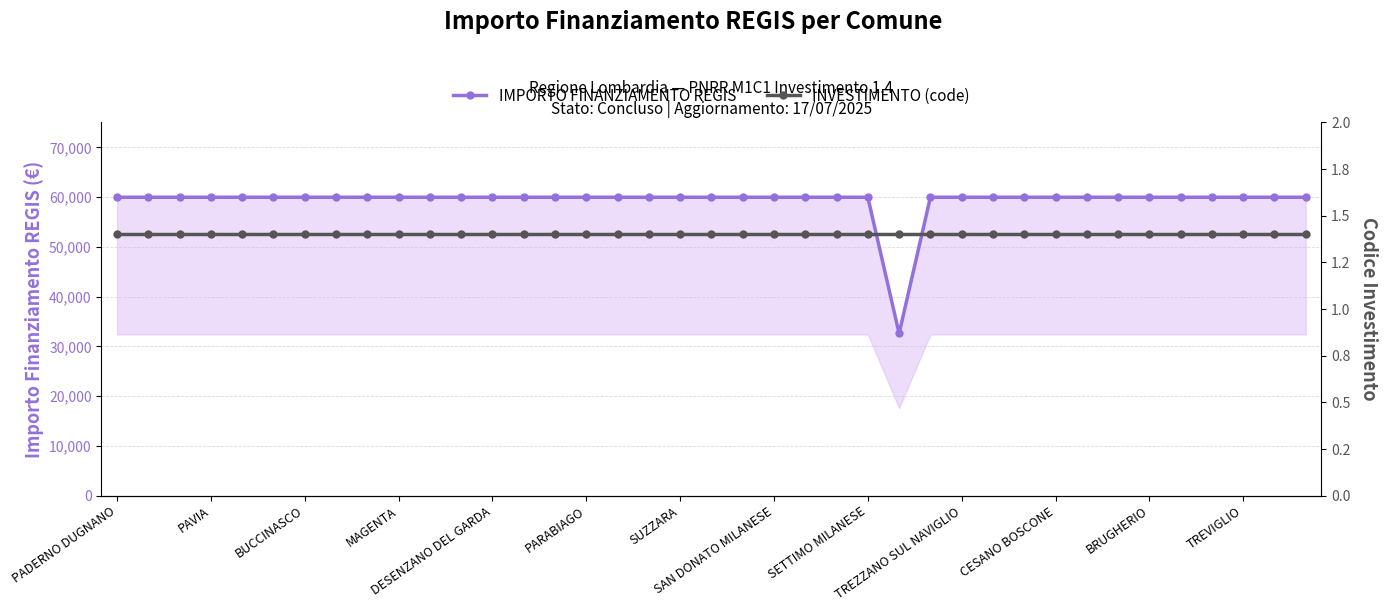

At which category does the chart reach its minimum across all series?

PADERNO DUGNANO